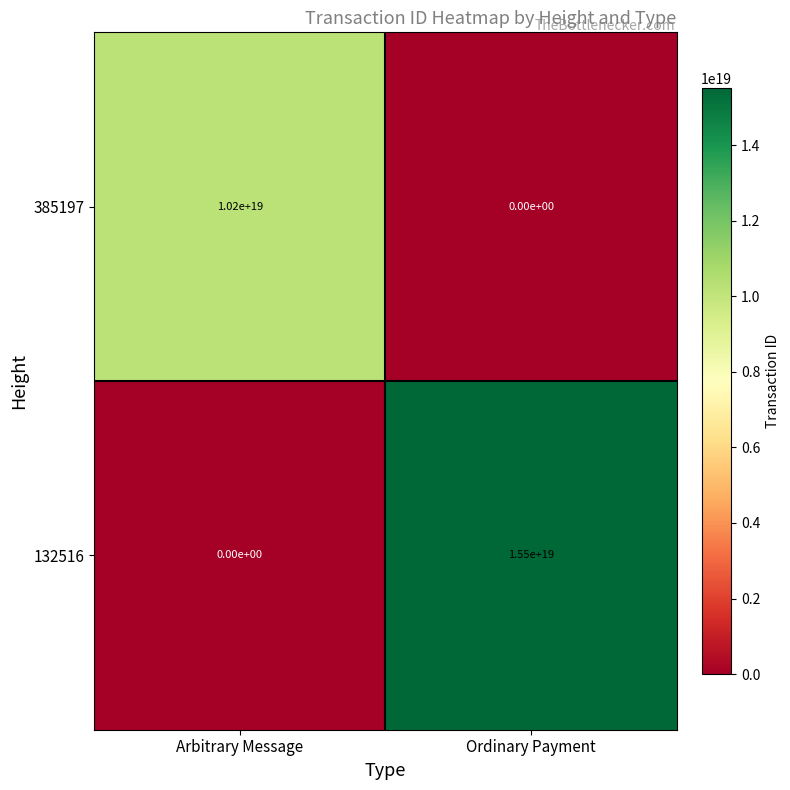

At which label does 385197 reach its minimum?

Ordinary Payment